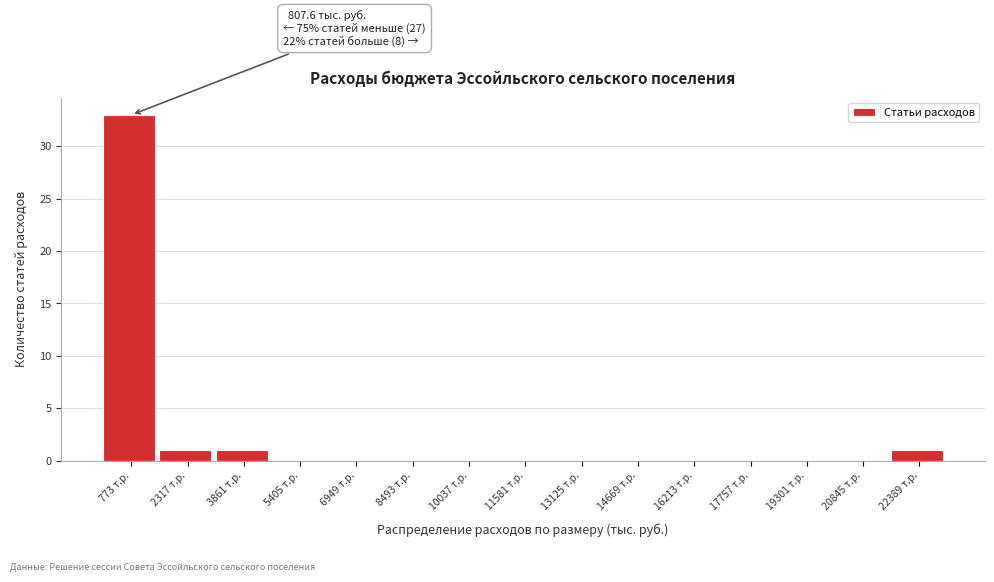

Over which range of the x-axis is the bar tallest?

0 to 1600